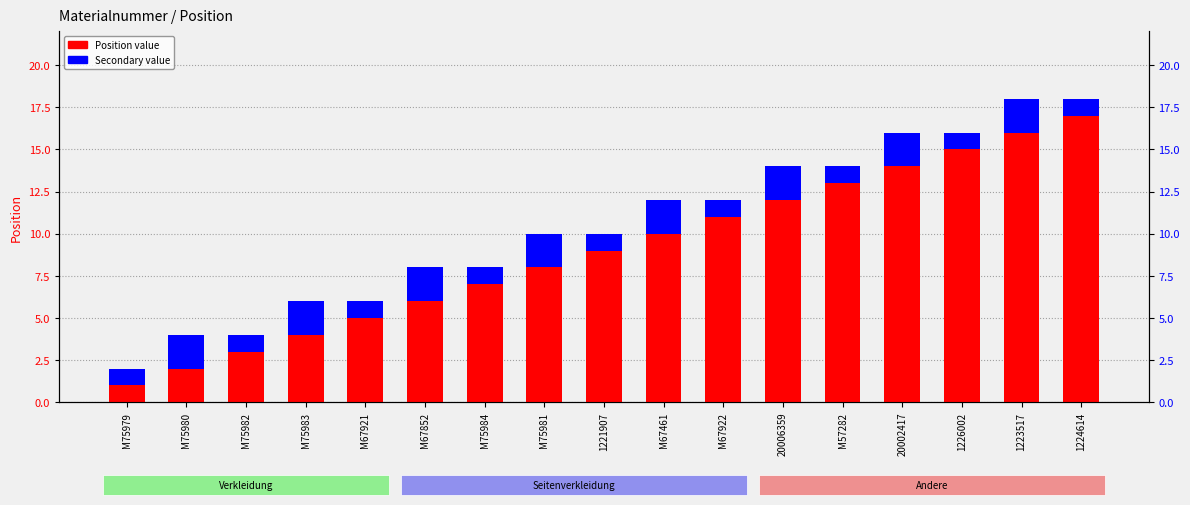

Does the chart contain any negative values?

No